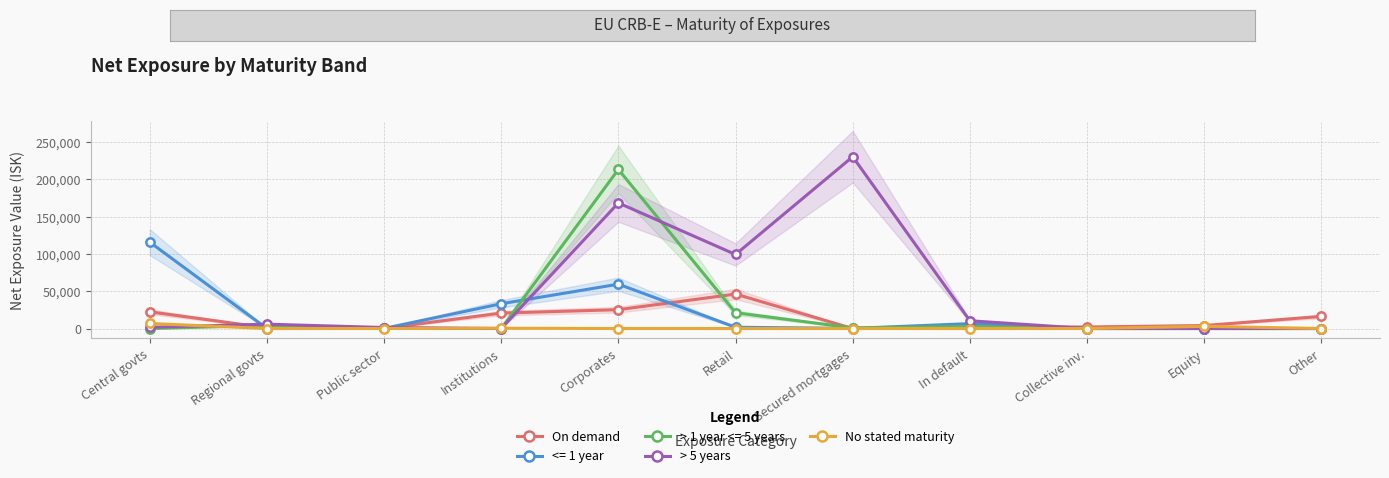

Between Institutions and Collective inv., which is larger?

Institutions